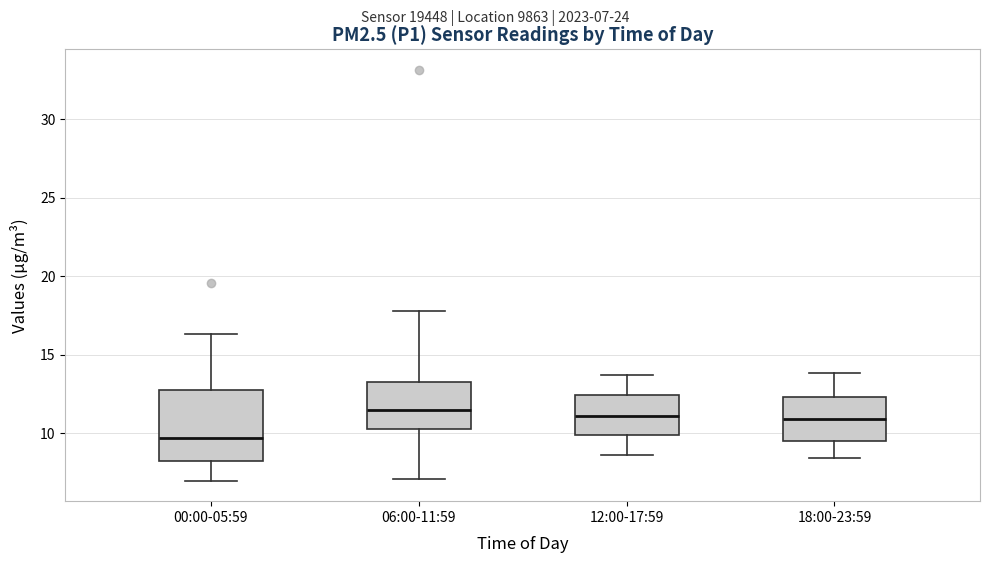

Reading left to right, transcribe this box plot: for each box, give where its median line is, the range the box spans, and where its two whiskers end, as read against the y-axis. The values are not printed on the chart, so give them approximately, as read against the axis.

00:00-05:59: median 9.5, box 8.5 to 13.0, whiskers 7.0 to 16.5
06:00-11:59: median 11.5, box 10.0 to 13.5, whiskers 7.0 to 18.0
12:00-17:59: median 11.0, box 10.0 to 12.5, whiskers 8.5 to 13.5
18:00-23:59: median 11.0, box 9.5 to 12.5, whiskers 8.5 to 14.0